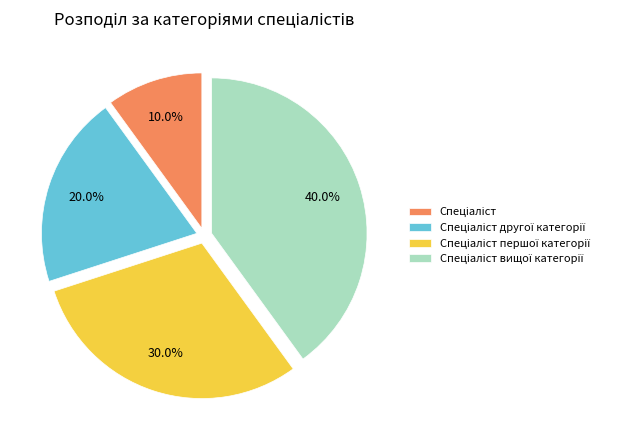

Is there any slice that represents more than half of the pie?

No